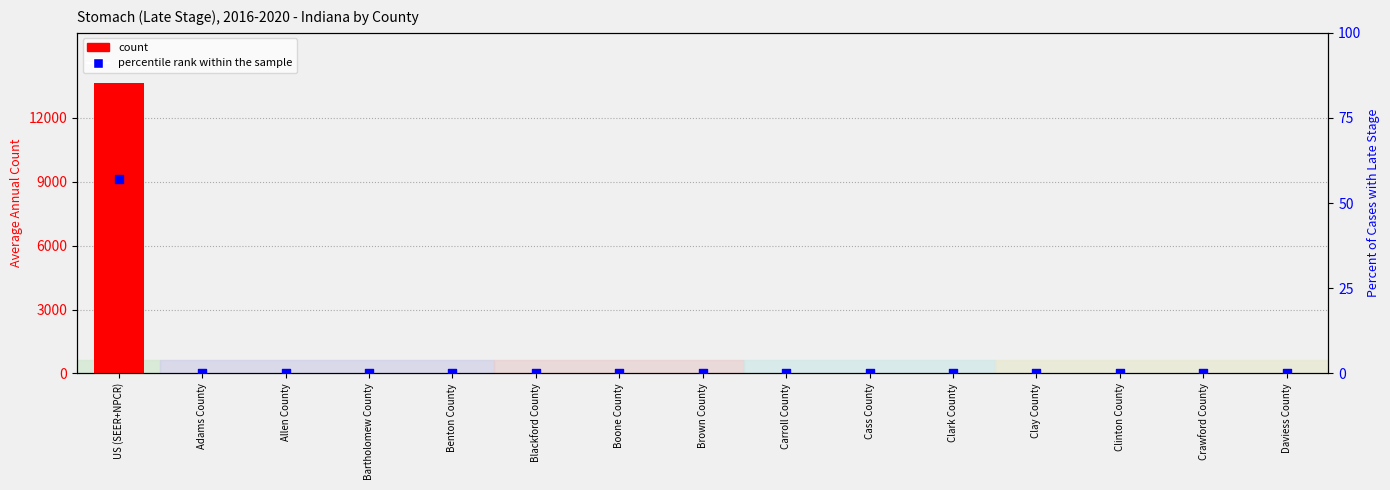

What are all the series names shown in the legend?

count, percentile rank within the sample